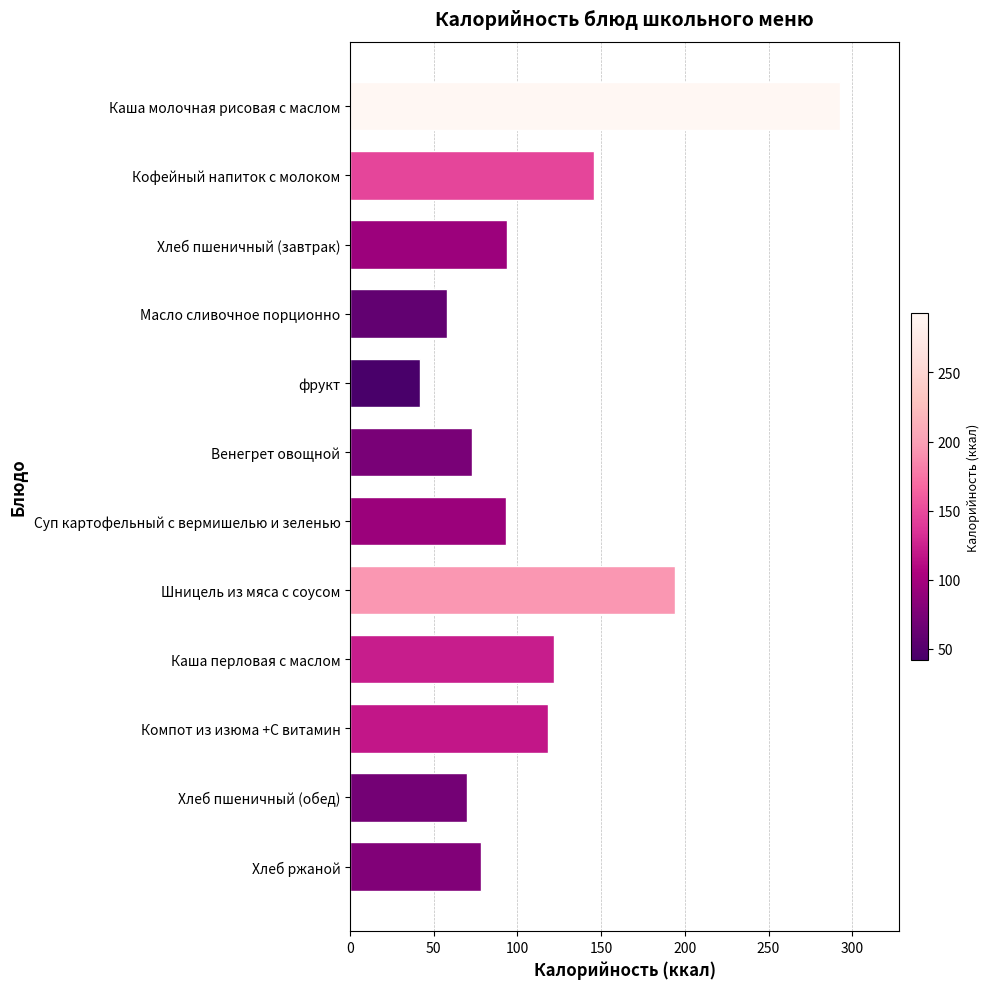

What is the sum of the values at фрукт and Компот из изюма +С витамин?

160